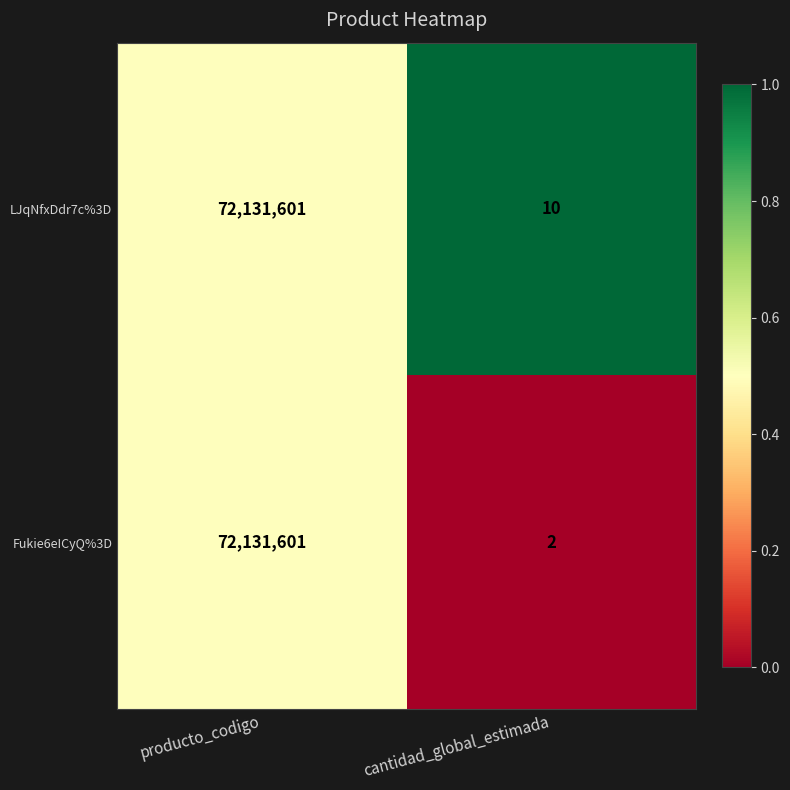

List the labels in order of LJqNfxDdr7c%3D value, largest first.

producto_codigo, cantidad_global_estimada